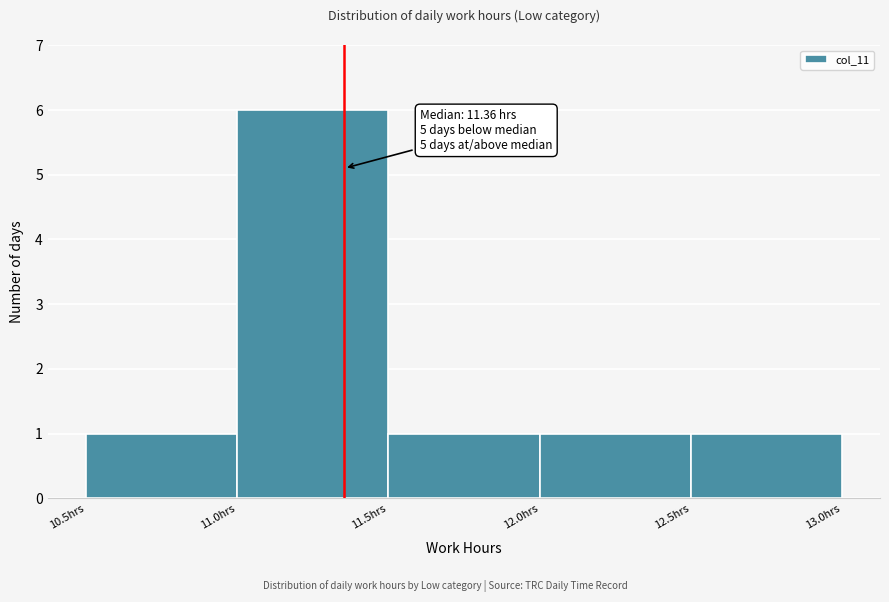

Over which range of the x-axis is the bar tallest?

11.0 to 11.5